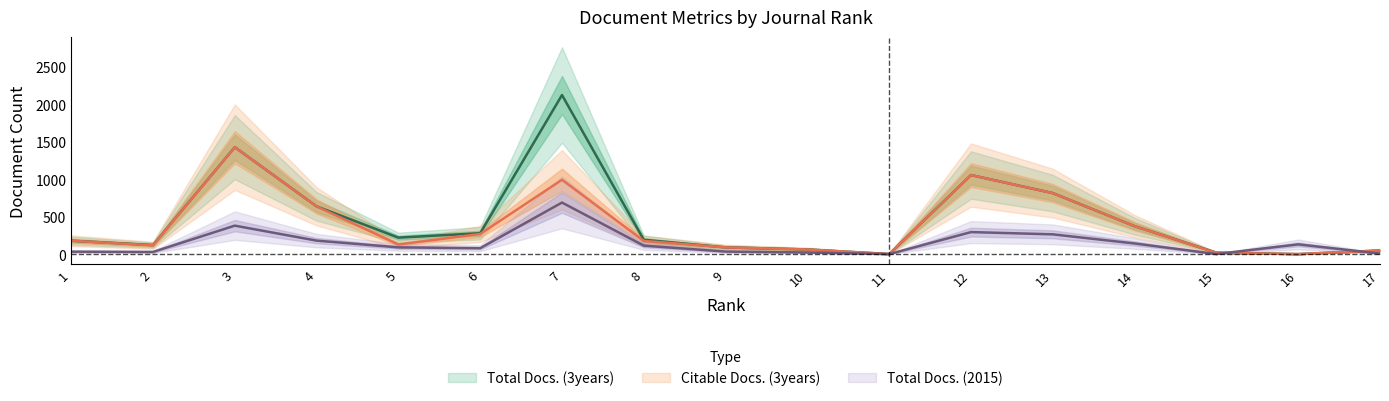

Reading left to right, list all the values displayed in this chart.

Total Docs. (3years): 179	121	1427	637	220	279	2123	191	90	62	1	1055	814	373	20	0	48
Citable Docs. (3years): 179	117	1427	637	128	269	992	176	90	62	1	1055	814	373	18	0	48
Total Docs. (2015): 33	29	380	180	90	79	688	113	34	22	0	294	264	142	1	130	7